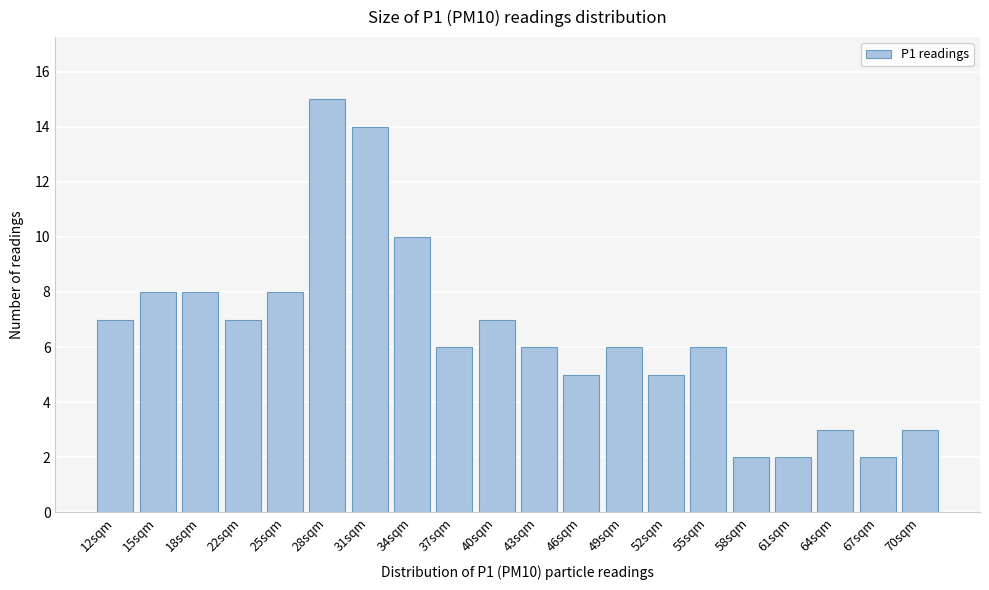

Reading left to right, transcribe all the data shown in this chart.

12sqm=7	15sqm=8	18sqm=8	22sqm=7	25sqm=8	28sqm=15	31sqm=14	34sqm=10	37sqm=6	40sqm=7	43sqm=6	46sqm=5	49sqm=6	52sqm=5	55sqm=6	58sqm=2	61sqm=2	64sqm=3	67sqm=2	70sqm=3